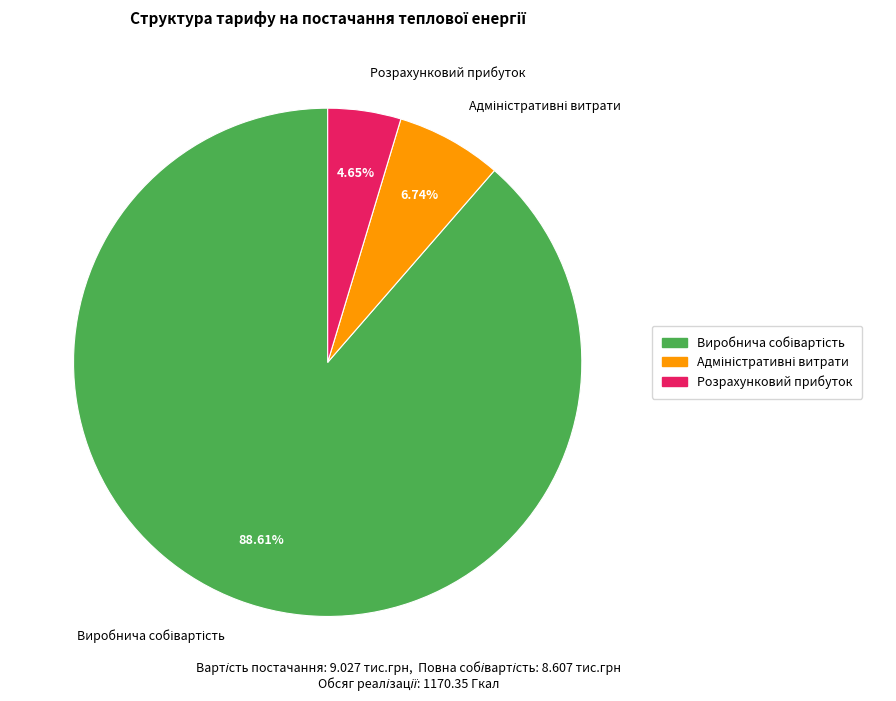

Which slice is the smallest?

Розрахунковий прибуток